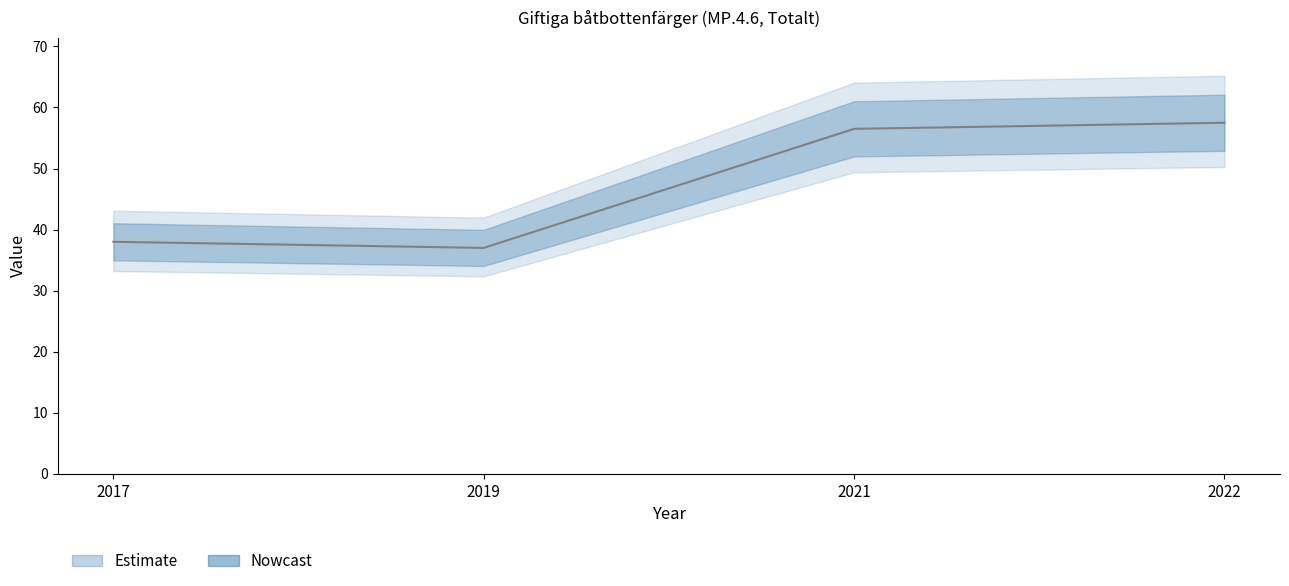

How many lines are shown in the chart?

1